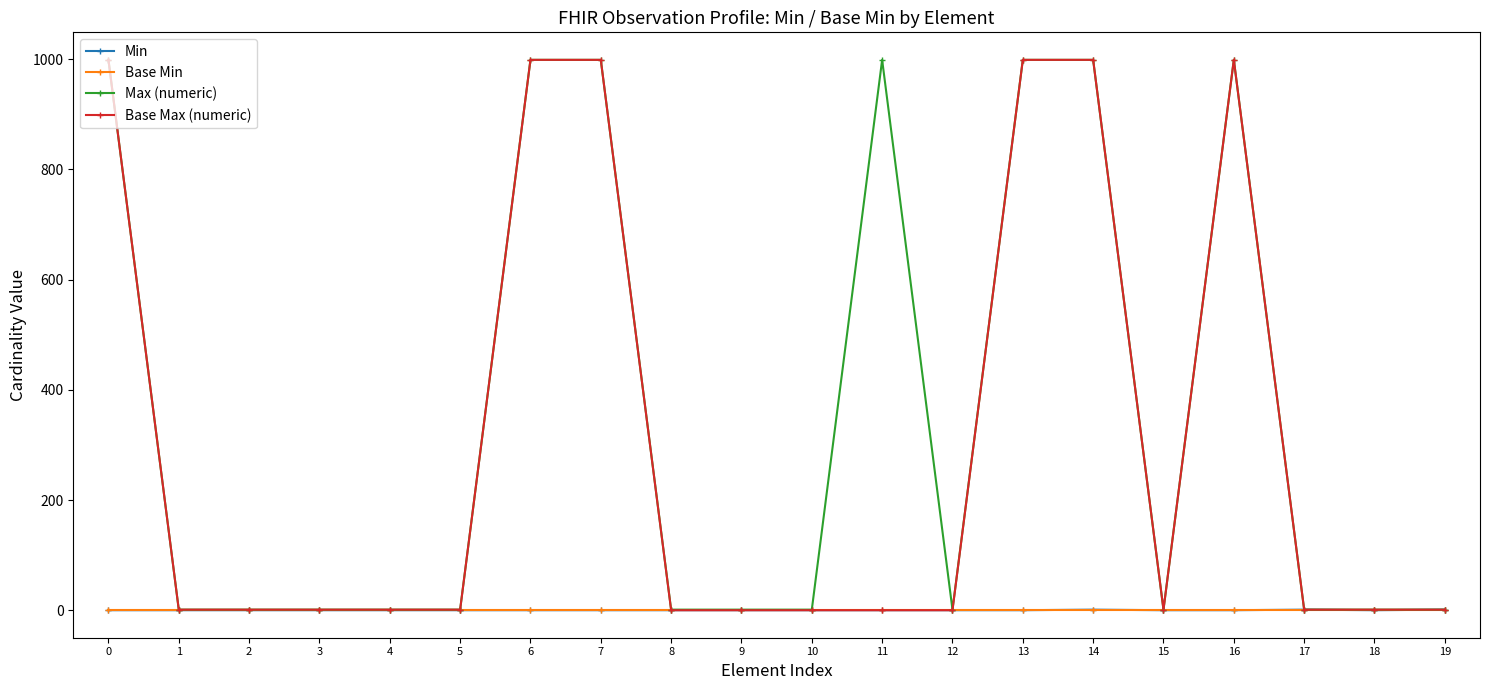

Is this an area chart (filled region under the line)?

No